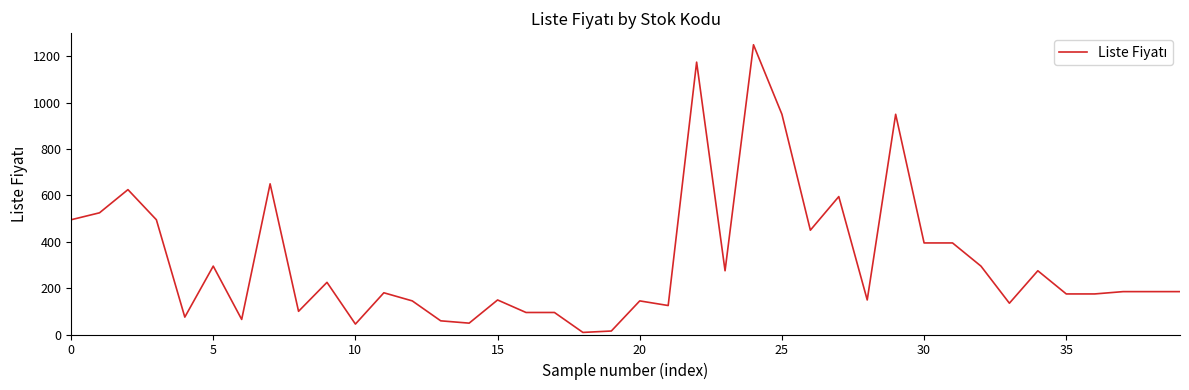

What is the difference between the maximum and minimum values?

1241